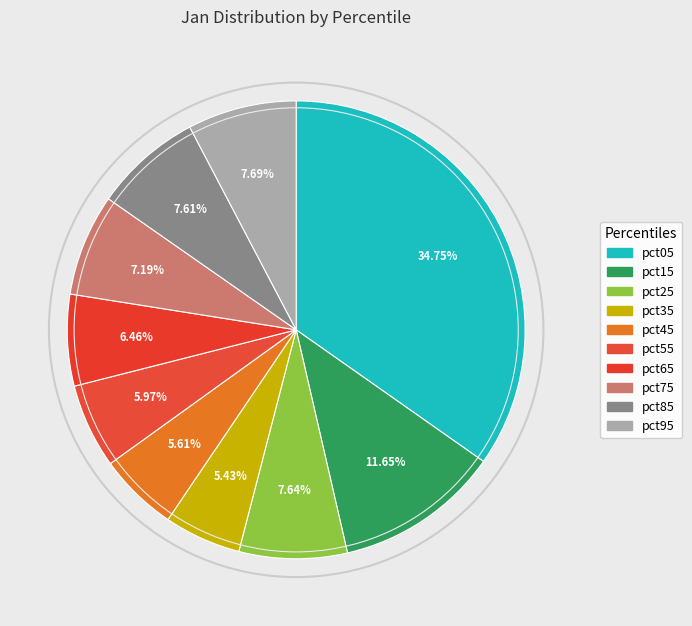

Which category has the biggest portion of the pie?

pct05